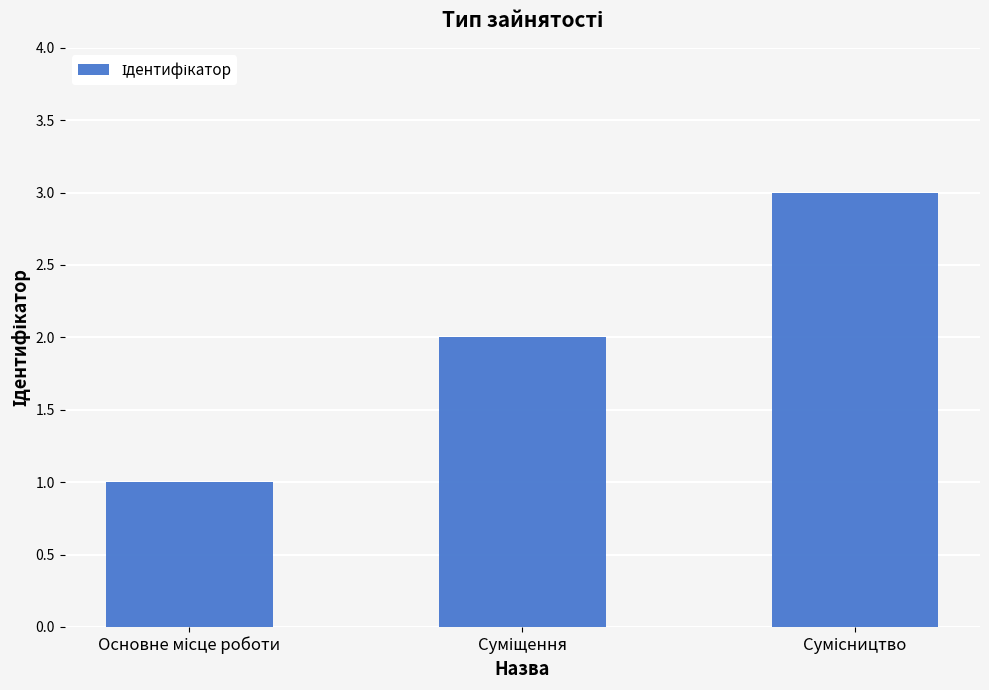

Reading left to right, what are all the values shown in this chart?

1	2	3